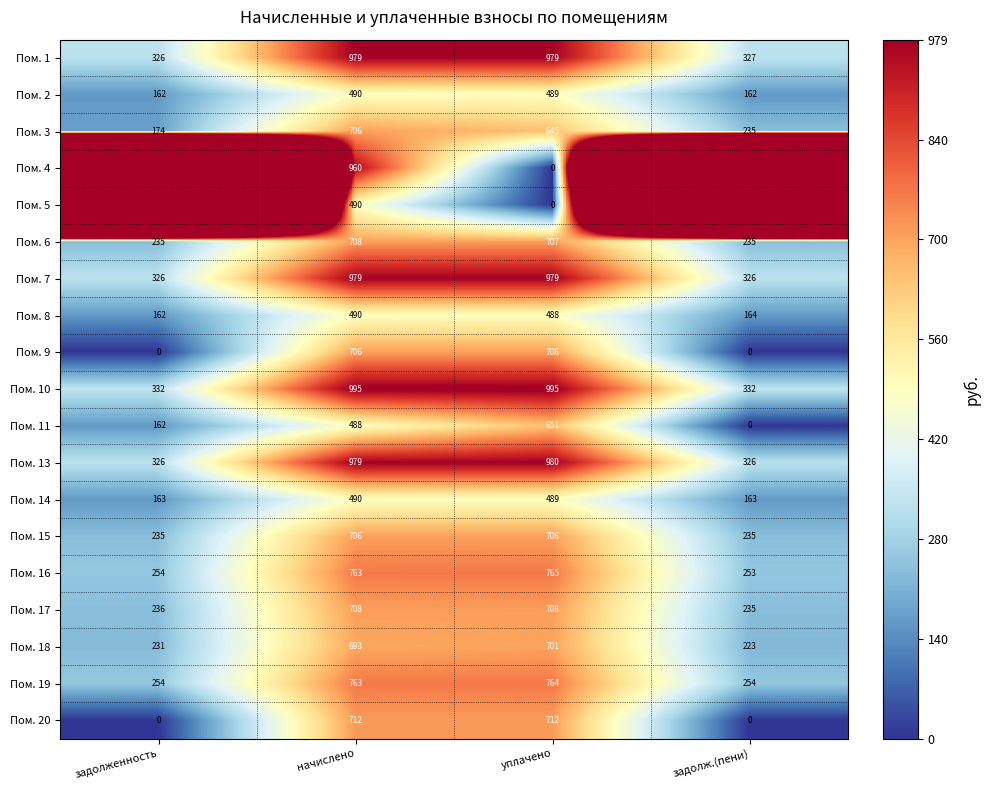

Is the value of Пом. 1 at задолженность greater than the value of Пом. 16 at начислено?

No